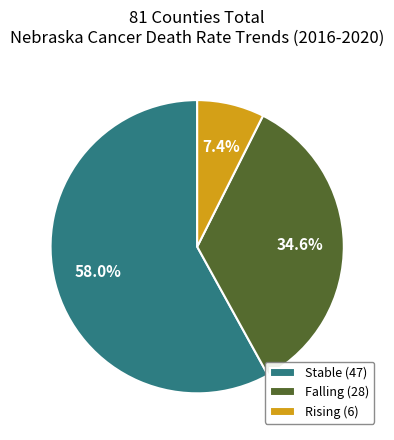

Which has a higher value, Falling (28) or Stable (47)?

Stable (47)